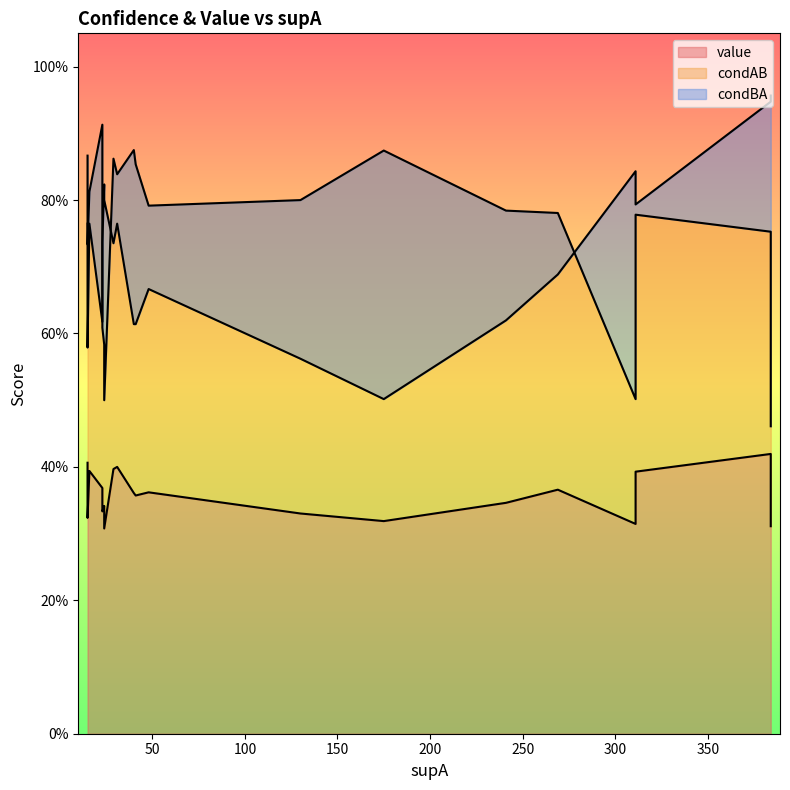

What is the difference between the maximum and minimum values in the value series?

0.1